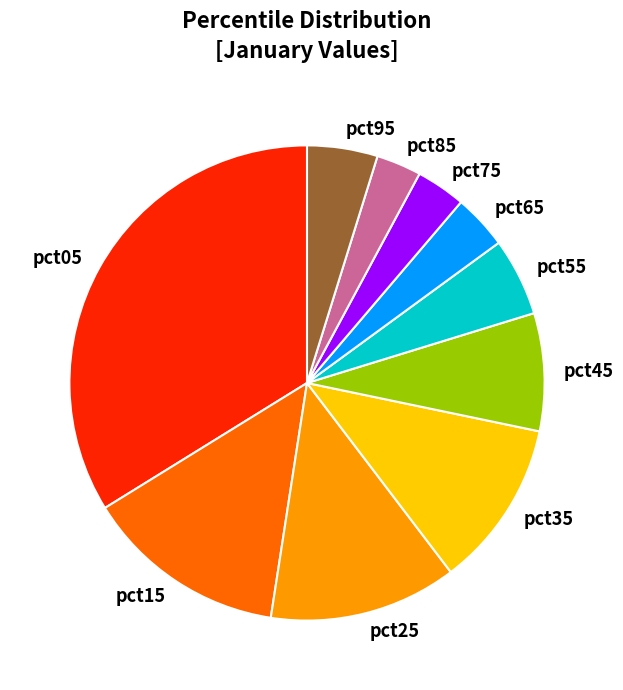

Between pct95 and pct15, which is larger?

pct15